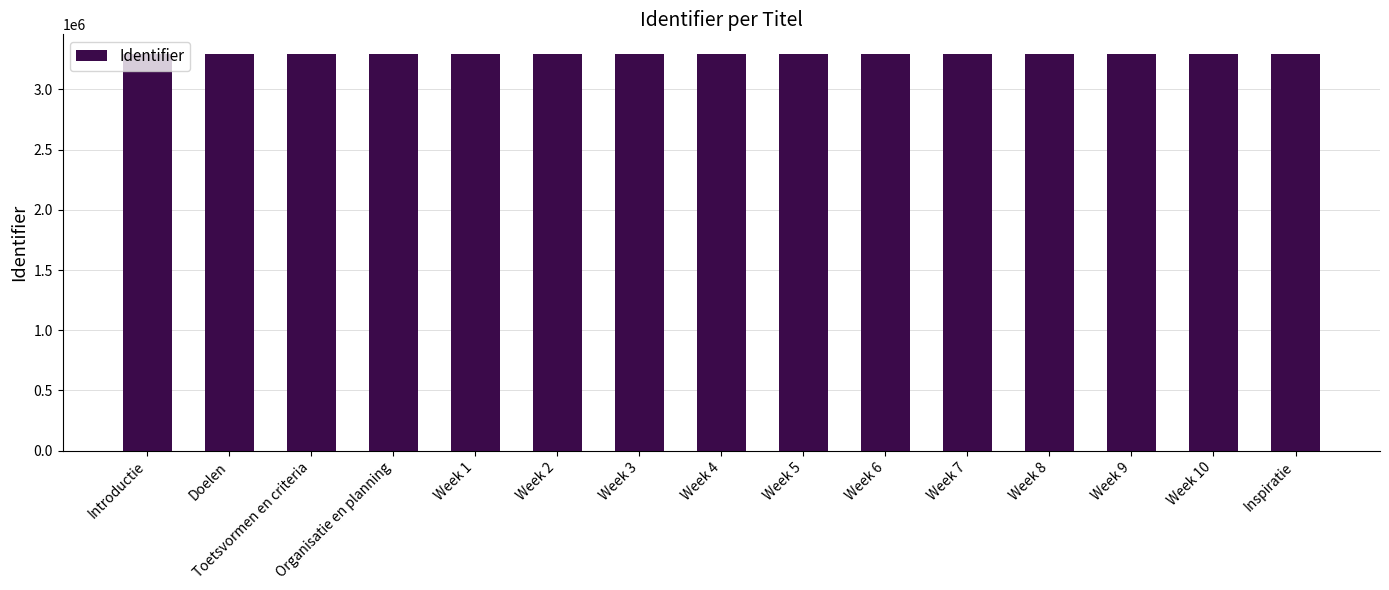

Is it true that the value at Week 10 is 4695239?

False